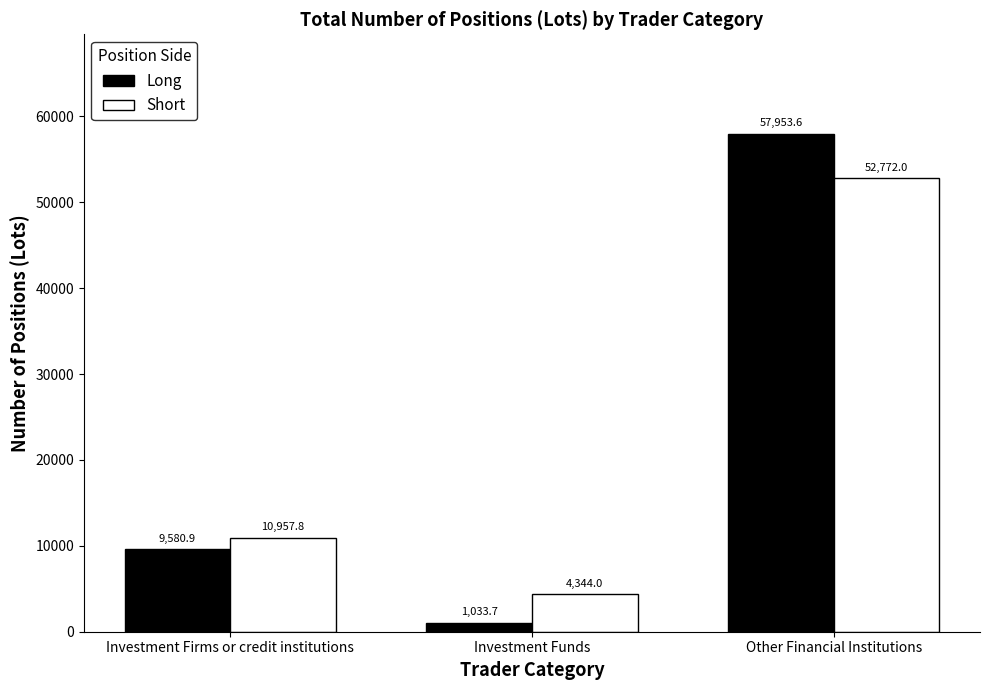

What position from the left is Other Financial Institutions?

3